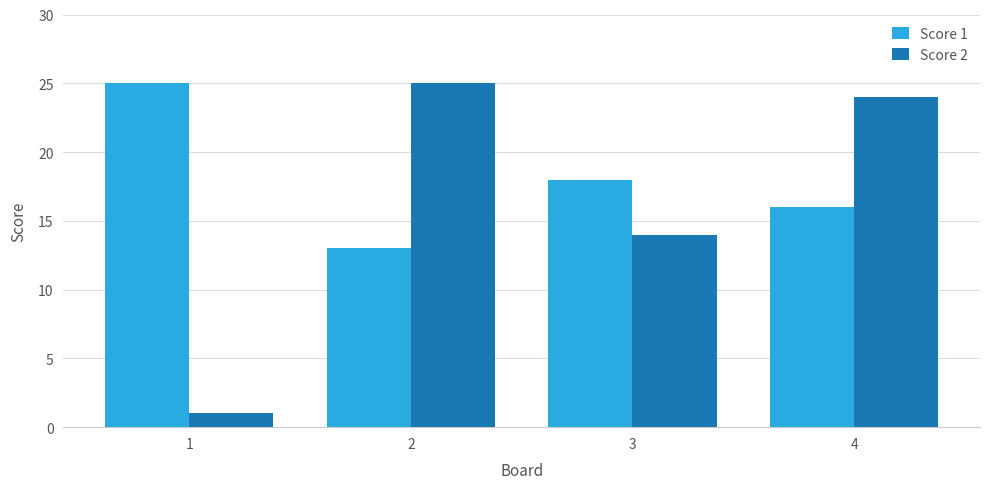

How many bars are there in each group?

2